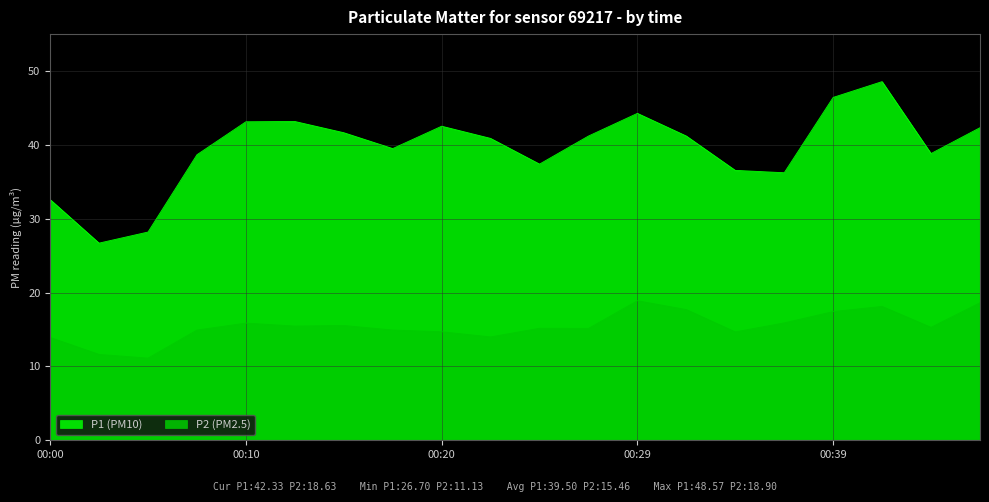

True or false: P1 has a value of 28.8 at 00:39.

False